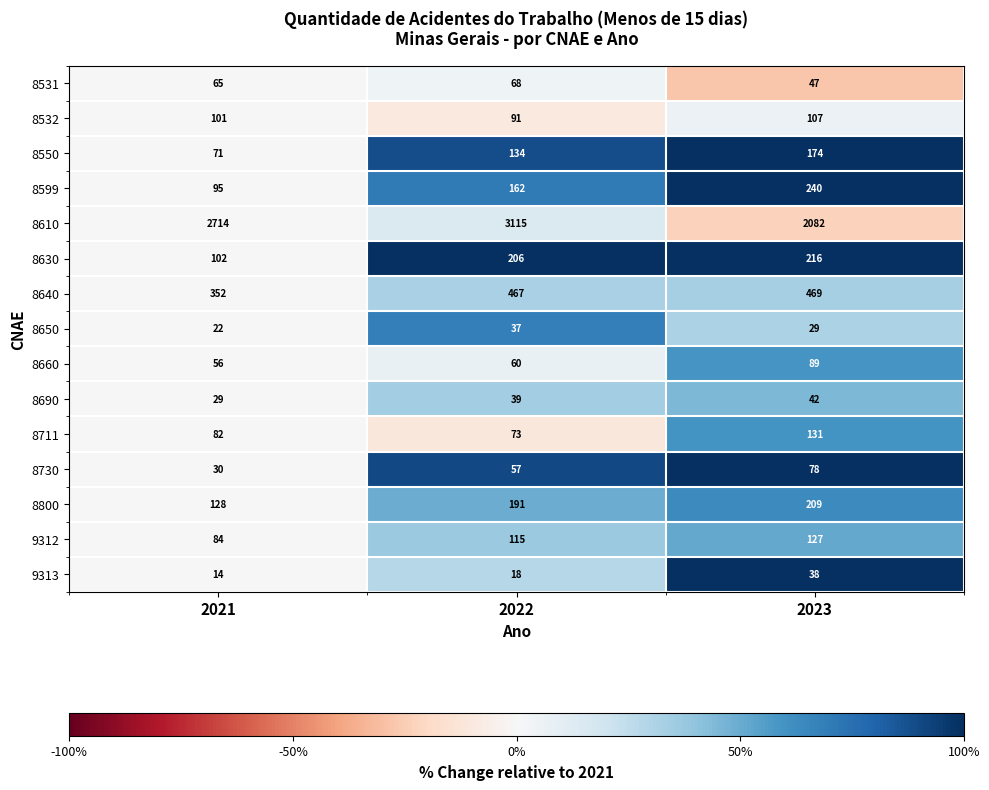

Which series has the widest spread of values?

8610